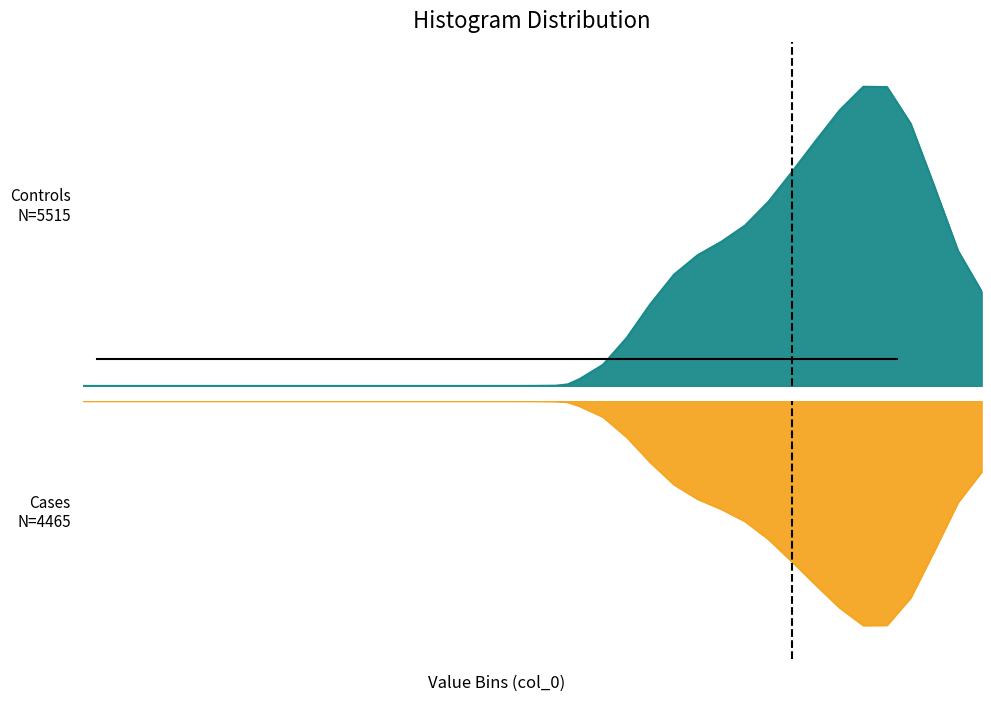

Where is the first local maximum?

4.0